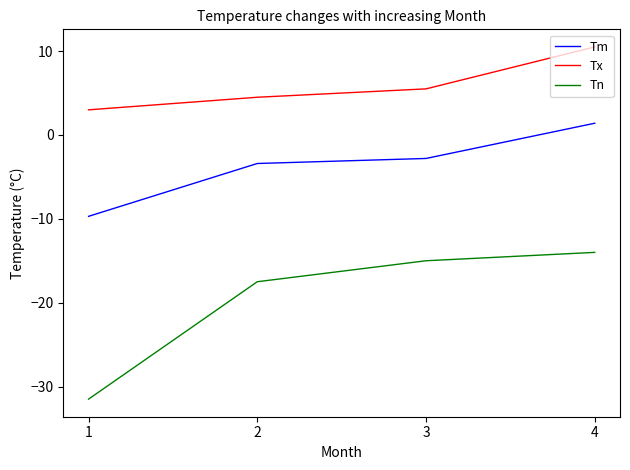

At which category is the sum across all series the highest?

4